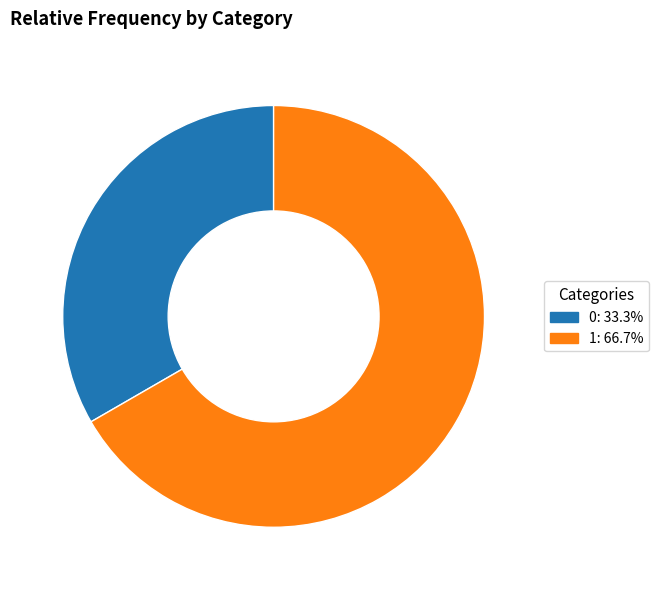

Does any single category account for the majority?

Yes